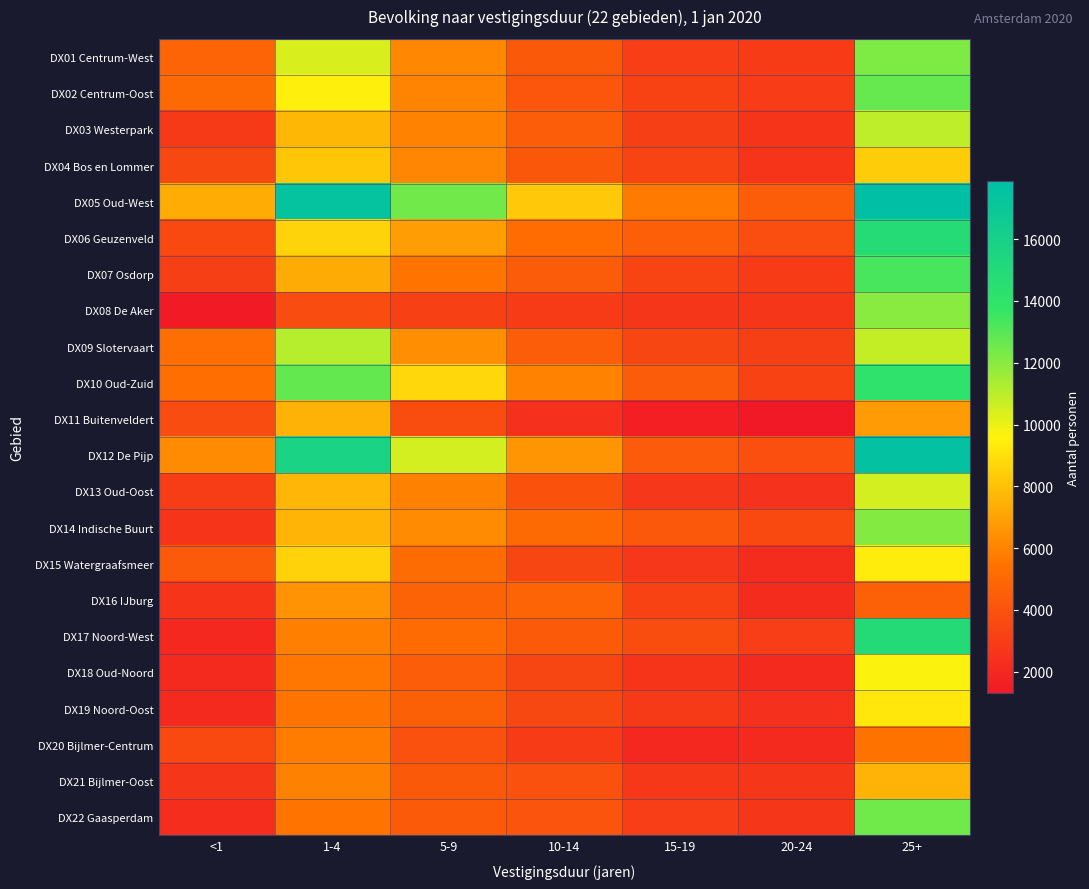

Which series has the largest total across all categories?

DX05 Oud-West